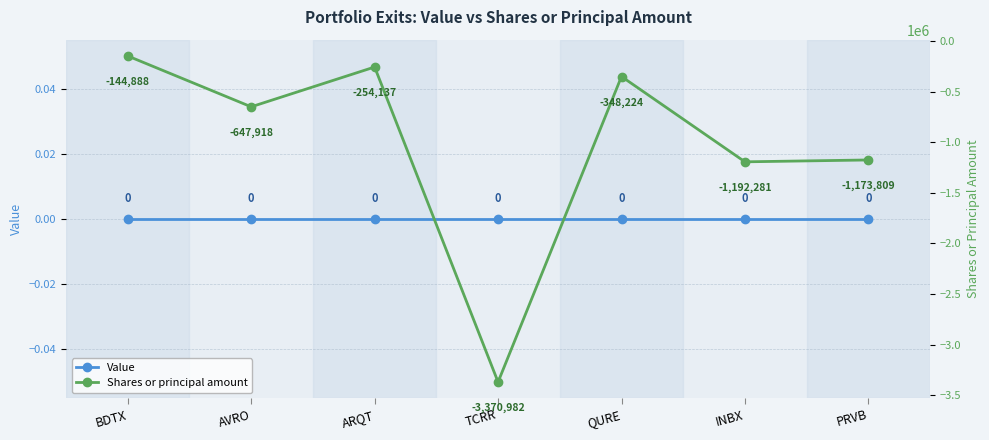

What is the total value across all series at AVRO?

-647918